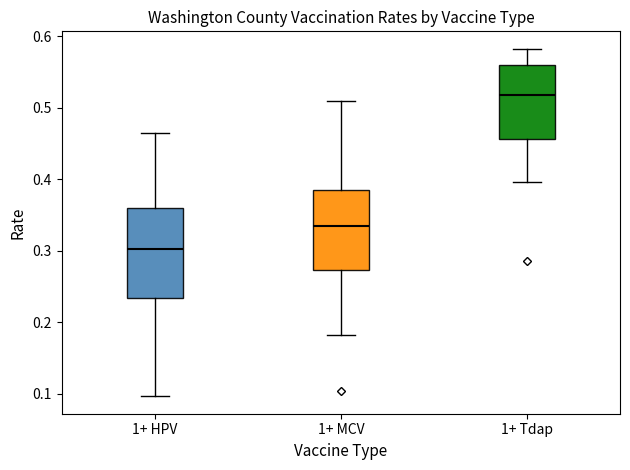

Reading left to right, transcribe this box plot: for each box, give where its median line is, the range the box spans, and where its two whiskers end, as read against the y-axis. The values are not printed on the chart, so give them approximately, as read against the axis.

1+ HPV: median 0.30, box 0.23 to 0.36, whiskers 0.10 to 0.46
1+ MCV: median 0.33, box 0.27 to 0.39, whiskers 0.18 to 0.51
1+ Tdap: median 0.52, box 0.46 to 0.56, whiskers 0.40 to 0.58